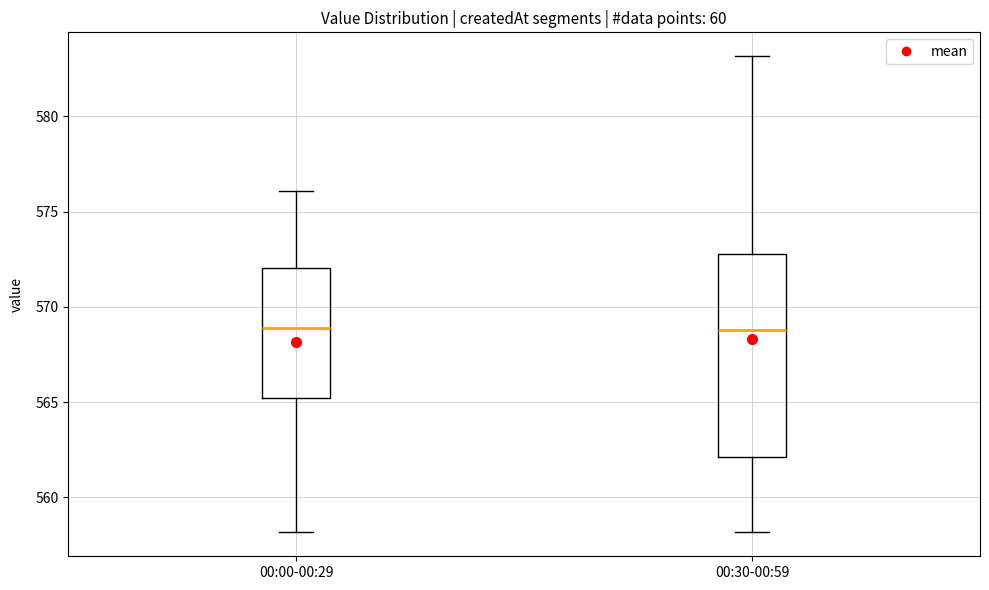

Where does the lower whisker of the box for 00:00-00:29 end on the y-axis? The values are not printed on the chart, so give them approximately, as read against the axis.

558